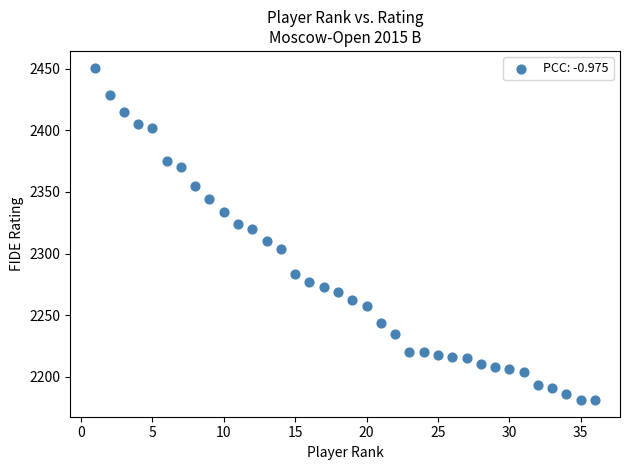

What is the range of X values (max minus min)?

35